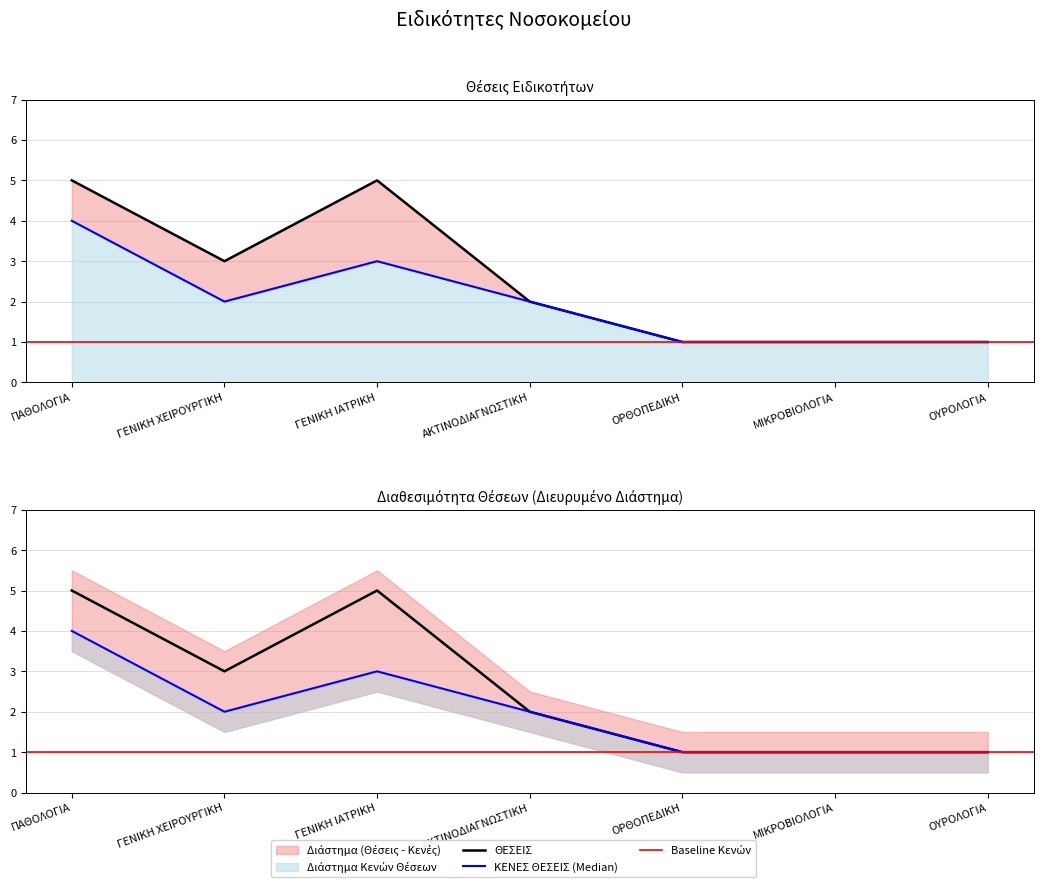

True or false: ΘΕΣΕΙΣ and ΚΕΝΕΣ ΘΕΣΕΙΣ intersect in this chart.

False